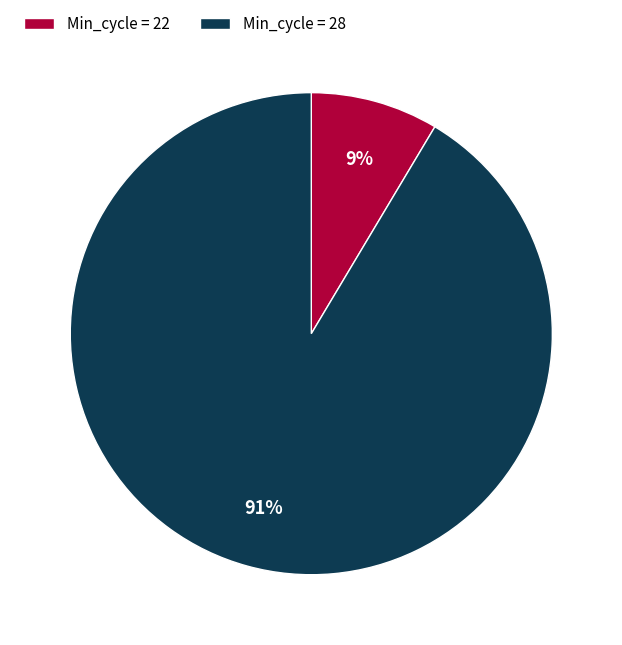

How many segments does this pie chart have?

2